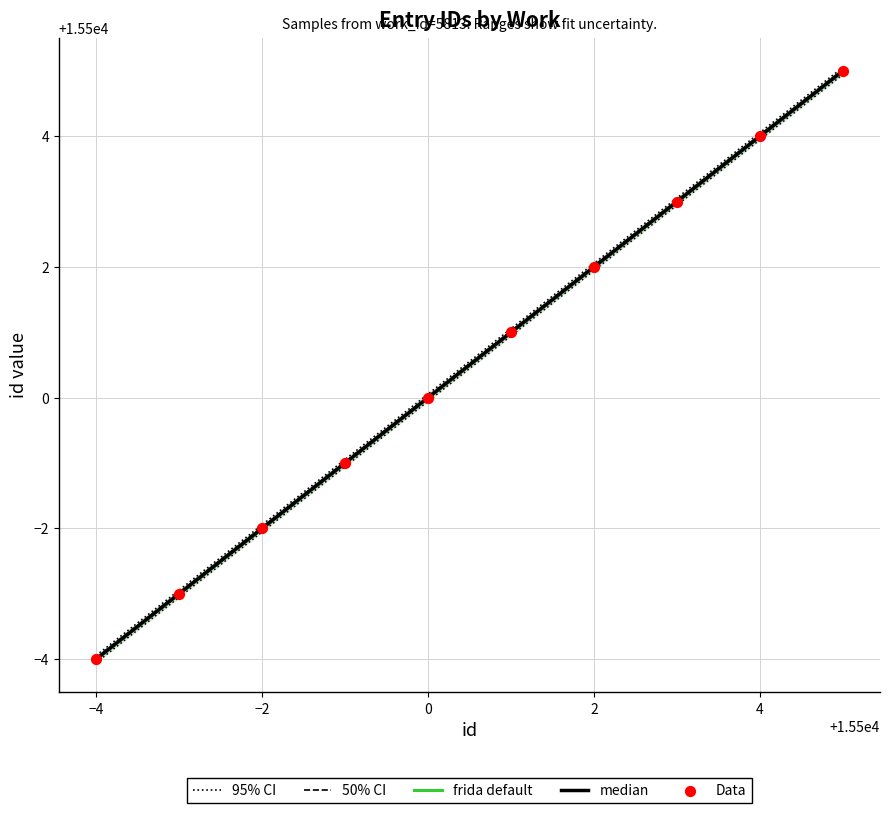

Which has a higher value, 0 or 2?

2